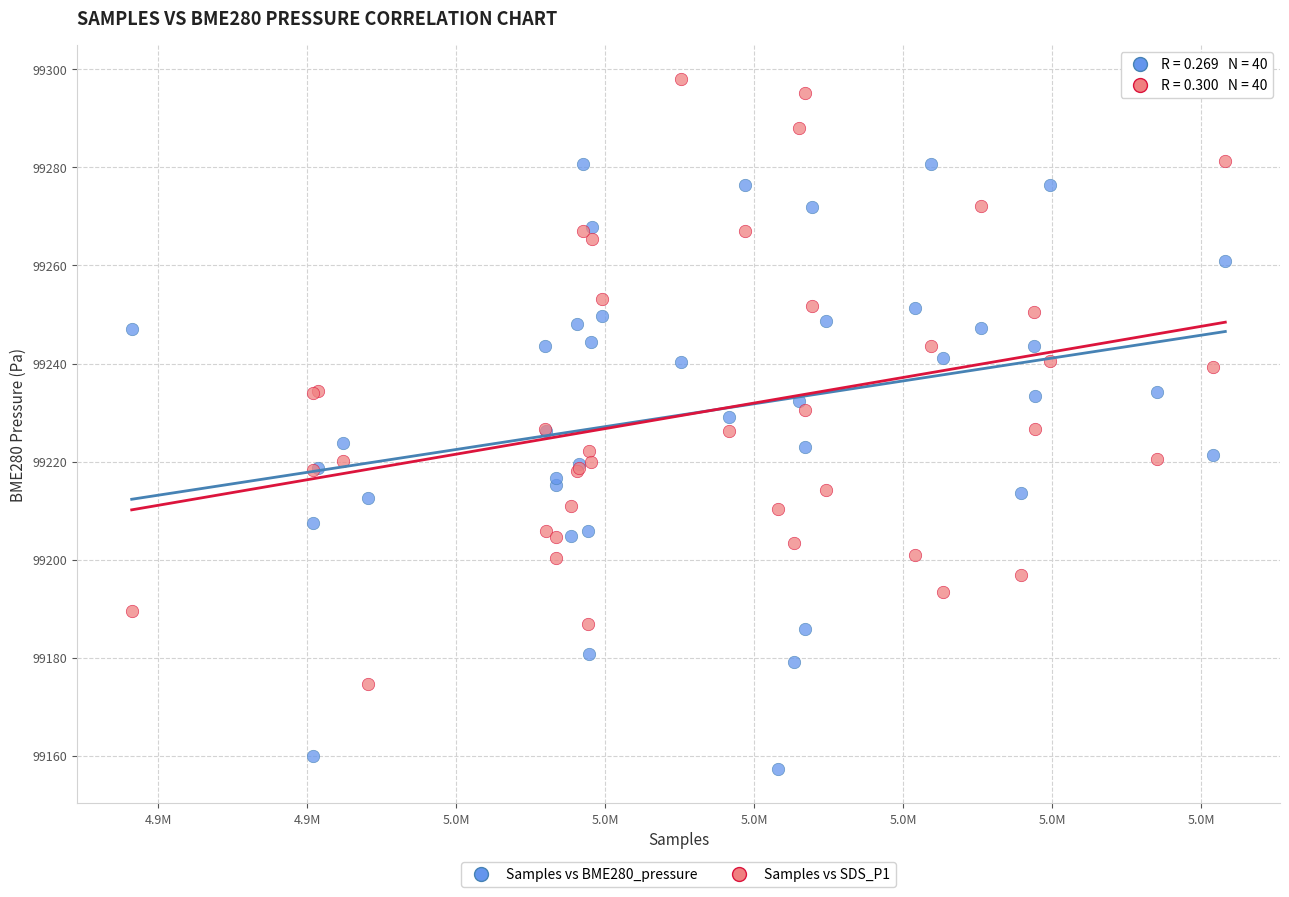

Which series contains the highest Y value?

Samples vs SDS_P1